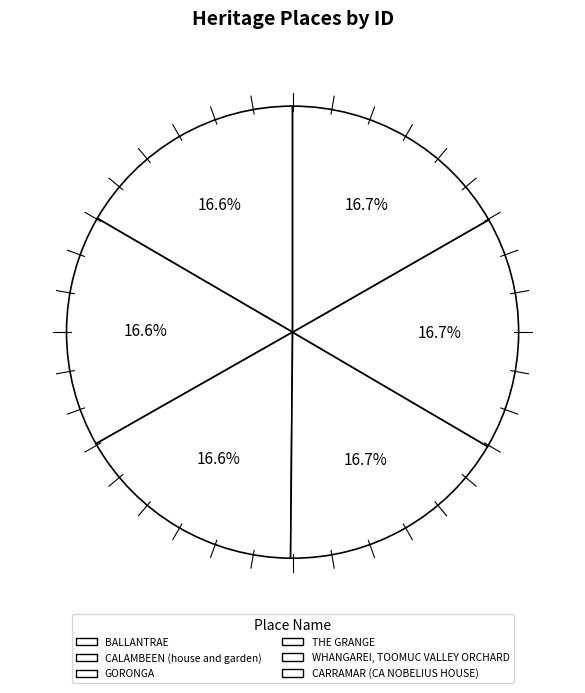

What percentage is the GORONGA slice, to the nearest percent?

17%